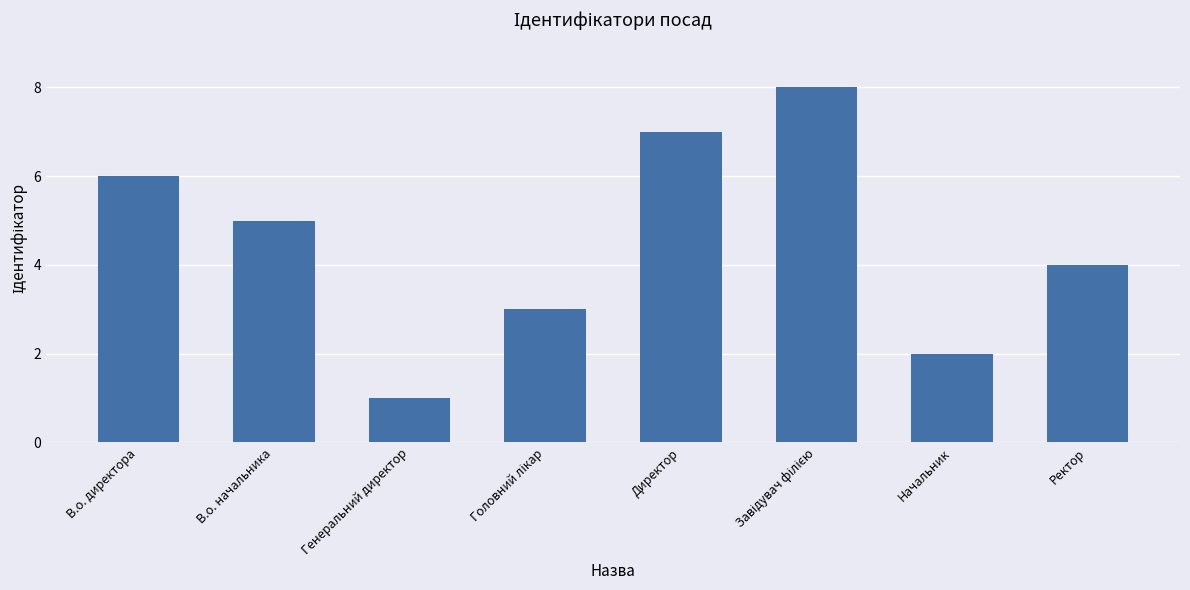

What is the label of the 1st bar from the left?

В.о. директора